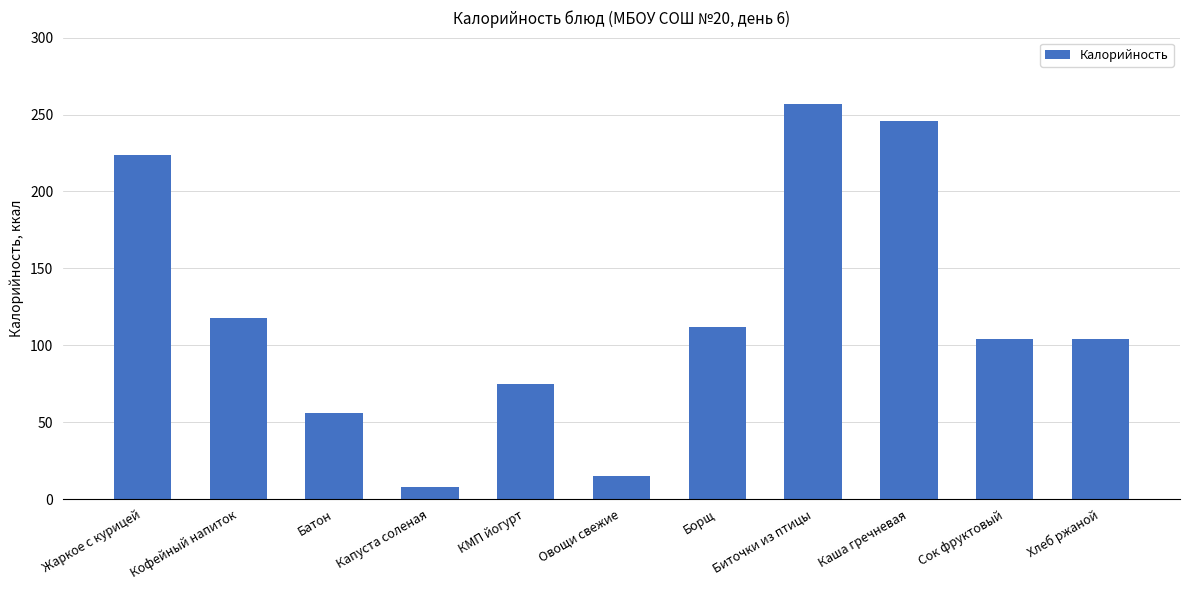

Reading right to left, transcribe all the data shown in this chart.

Хлеб ржаной=104	Сок фруктовый=104	Каша гречневая=246	Биточки из птицы=257	Борщ=112	Овощи свежие=15	КМП йогурт=75	Капуста соленая=8	Батон=56	Кофейный напиток=118	Жаркое с курицей=224